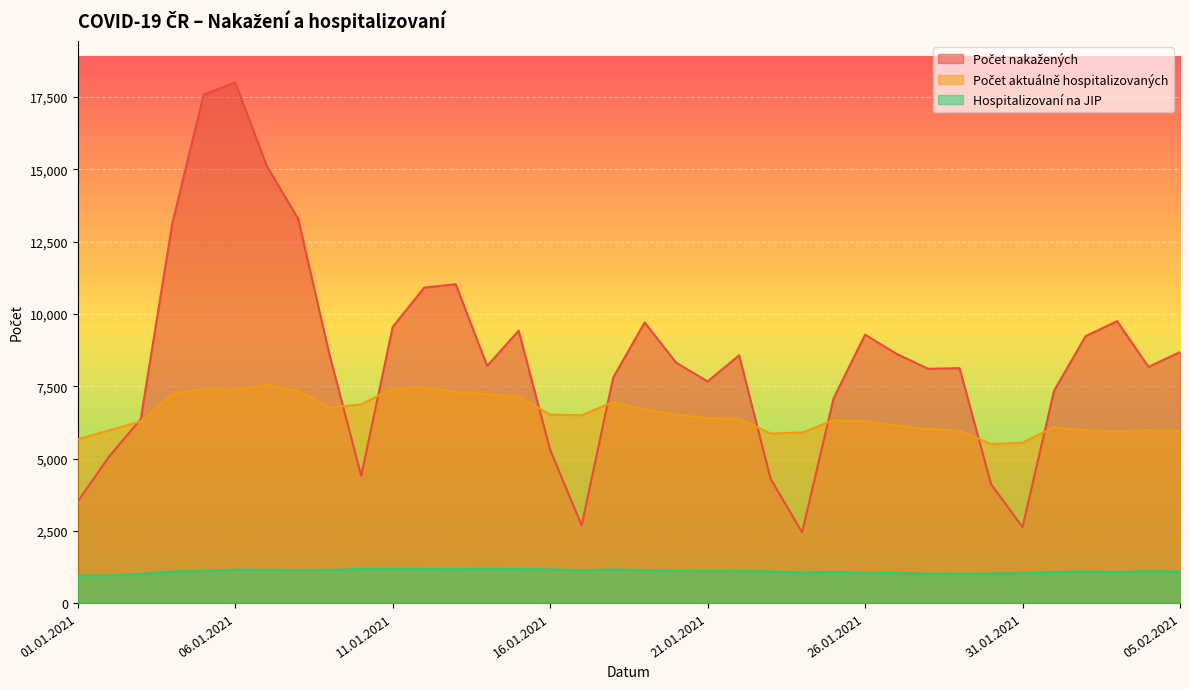

Reading right to left, what are all the values shown in this chart?

Počet nakažených: 8679	8169	9752	9229	7340	2628	4113	8125	8103	8619	9283	7083	2446	4297	8569	7665	8314	9704	7795	2686	5299	9422	8203	11031	10910	9551	4402	8559	13282	15126	18004	17588	13127	6363	5076	3517
Počet aktuálně hospitalizovaných: 5961	5976	5942	5975	6086	5548	5501	5961	6024	6140	6290	6325	5899	5863	6380	6395	6522	6686	6958	6494	6519	7142	7230	7304	7470	7419	6873	6764	7340	7550	7392	7404	7219	6283	5973	5669
Hospitalizovaní na JIP: 1087	1101	1075	1089	1077	1039	1021	1019	1017	1038	1047	1081	1056	1092	1112	1109	1116	1141	1160	1137	1164	1173	1183	1172	1176	1188	1176	1148	1142	1150	1153	1115	1091	1007	961	951